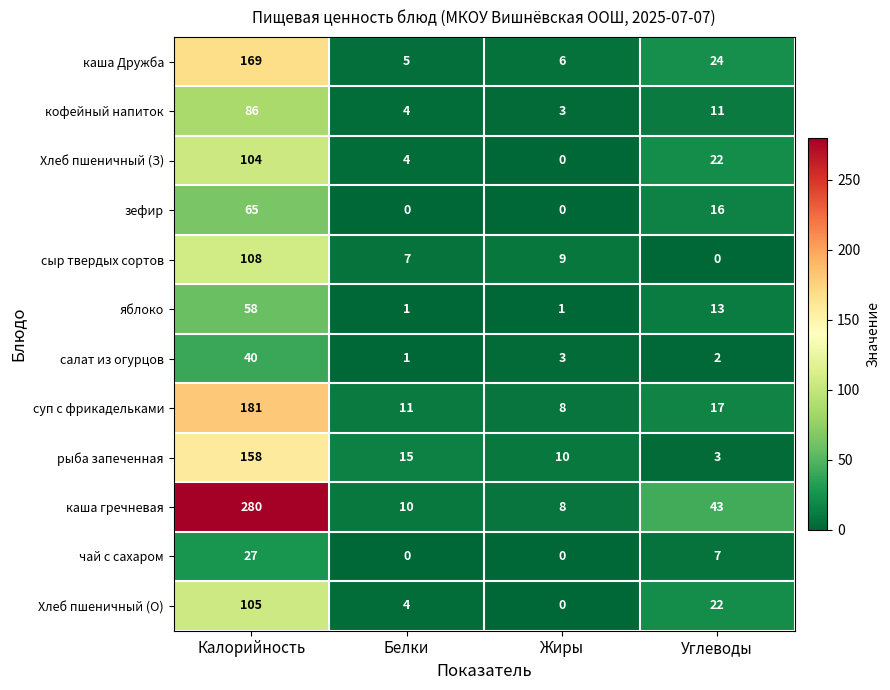

What is the approximate value of рыба запеченная at Жиры, to the nearest 5?

10